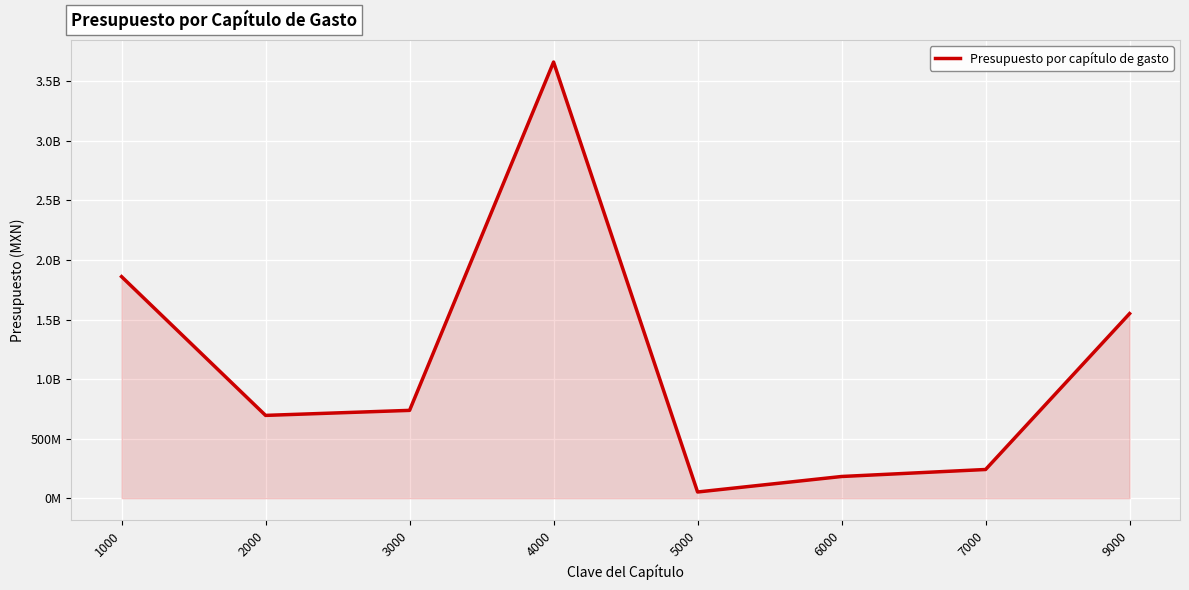

What is the difference between the values at 6000 and 4000?

3479985480